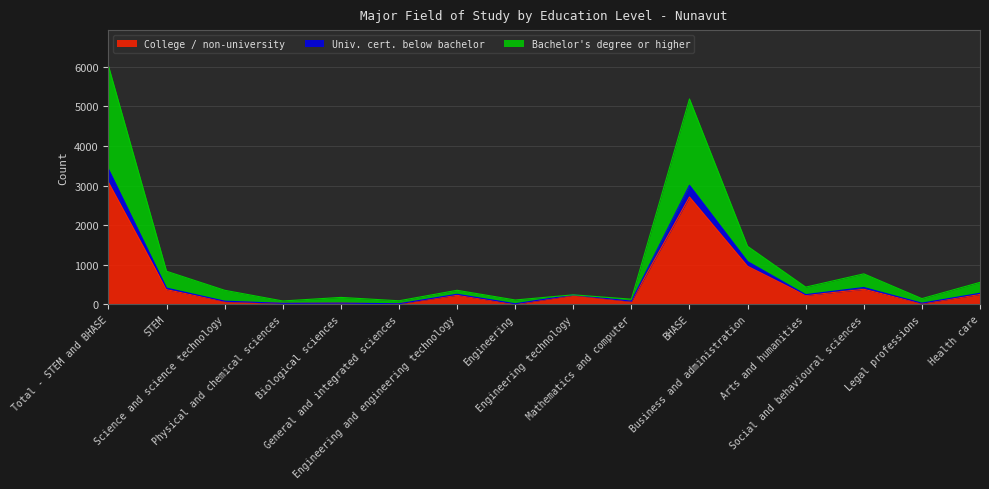

True or false: Bachelor's degree or higher has a value of 145 at Legal professions.

True